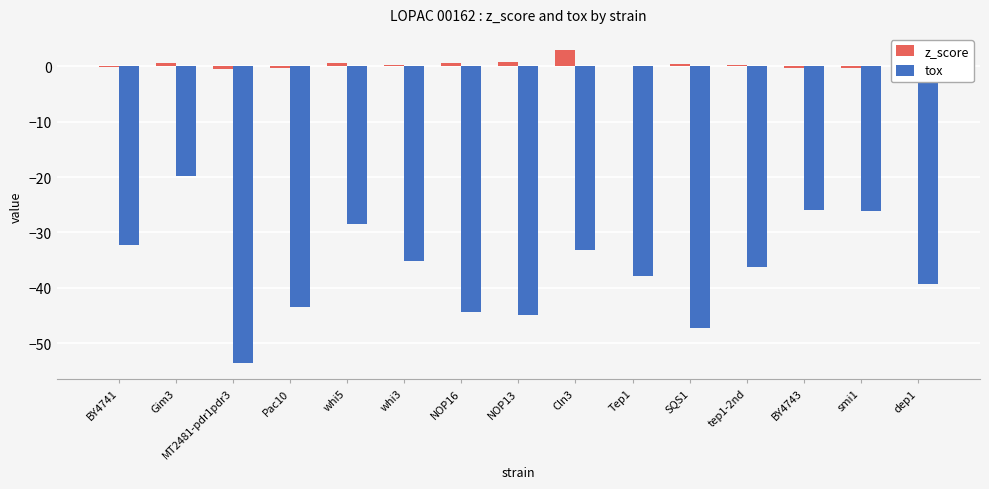

Which series changed the most between BY4741 and NOP13?

tox